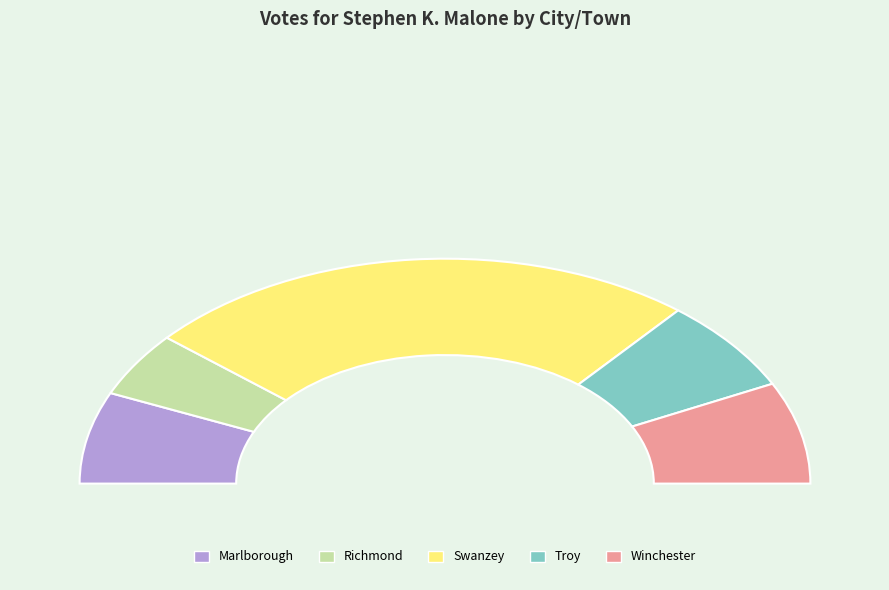

Which category has the smallest portion of the pie?

Richmond